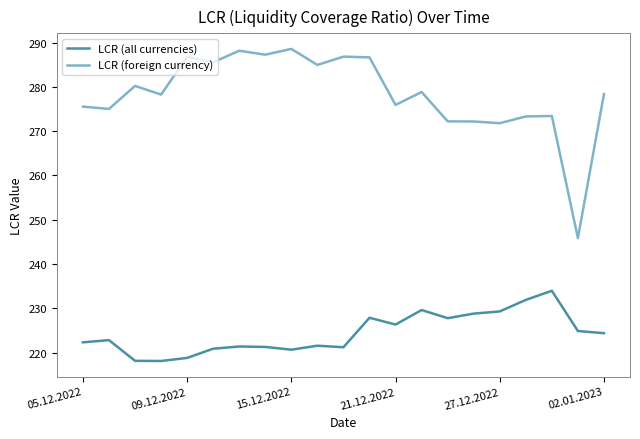

List the series in order of their peak value, lowest first.

LCR (all currencies), LCR (foreign currency)